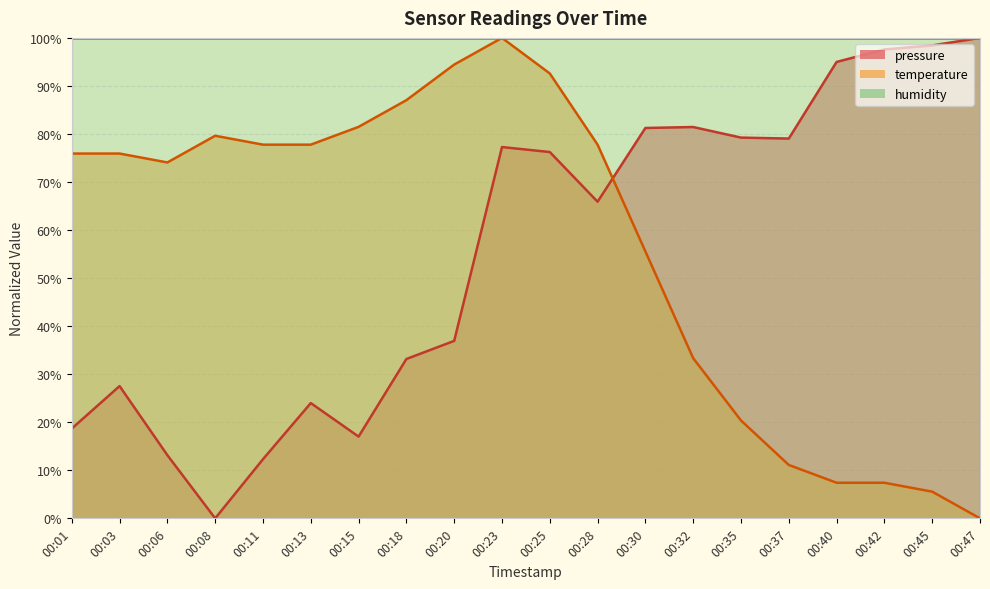

Which series ends up on top after the final intersection of temperature and pressure?

pressure